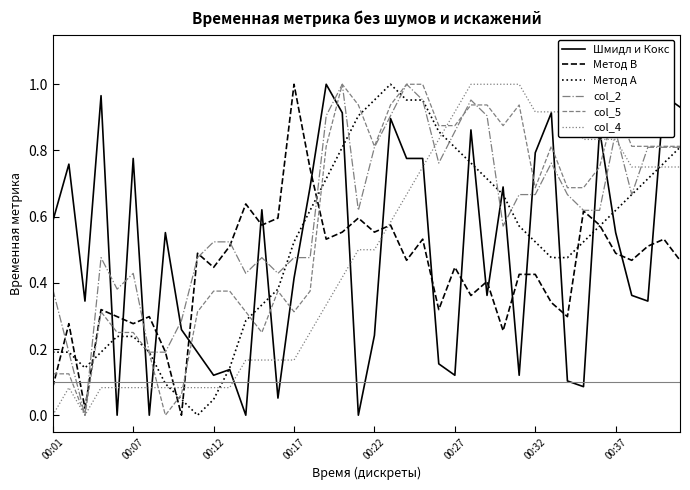

How many times do Шмидл и Кокс and Метод B cross each other?

20